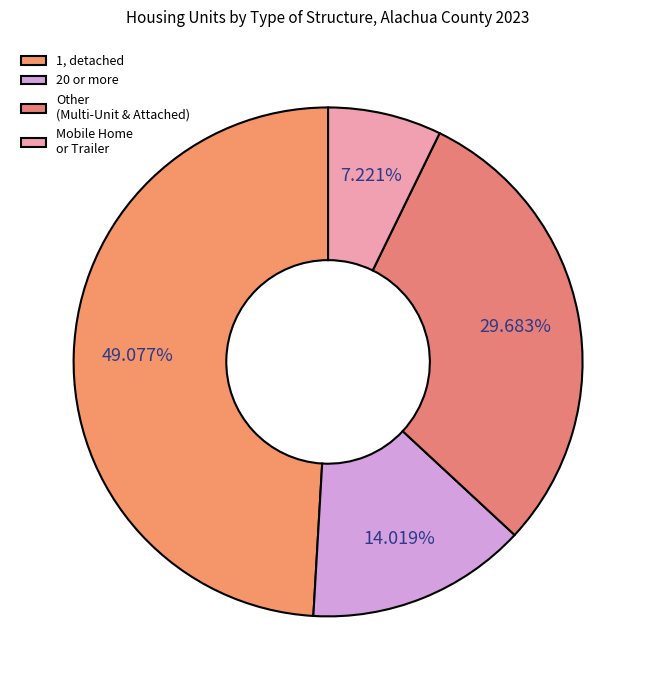

How many segments does this pie chart have?

4